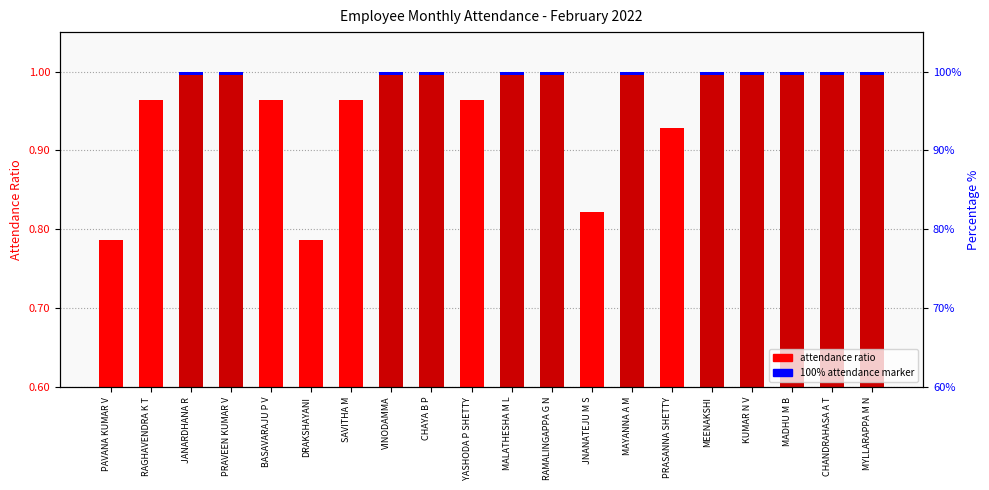

What is the value of the 4th bar from the left?

1.0